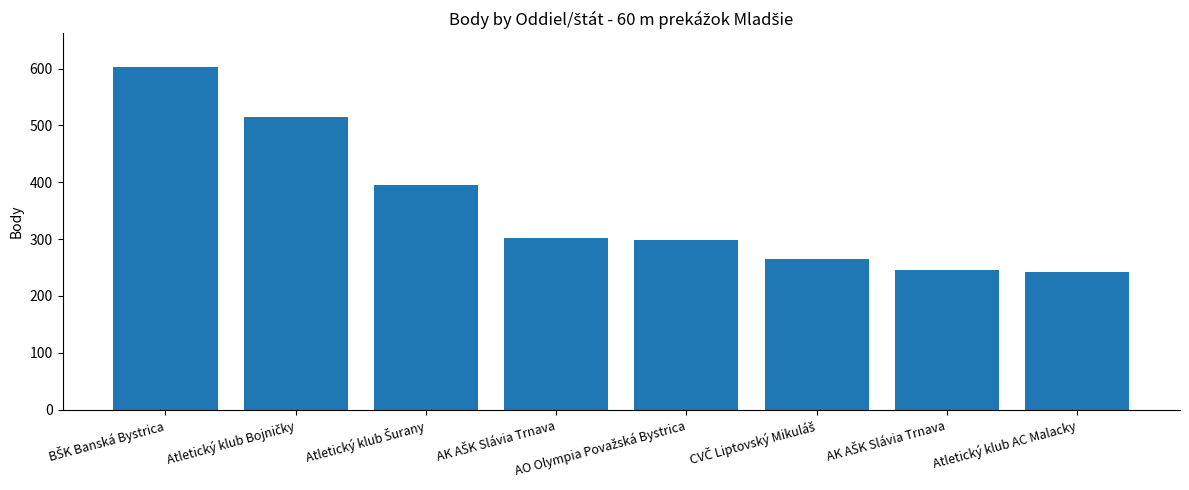

How many distinct data groups are displayed?

1